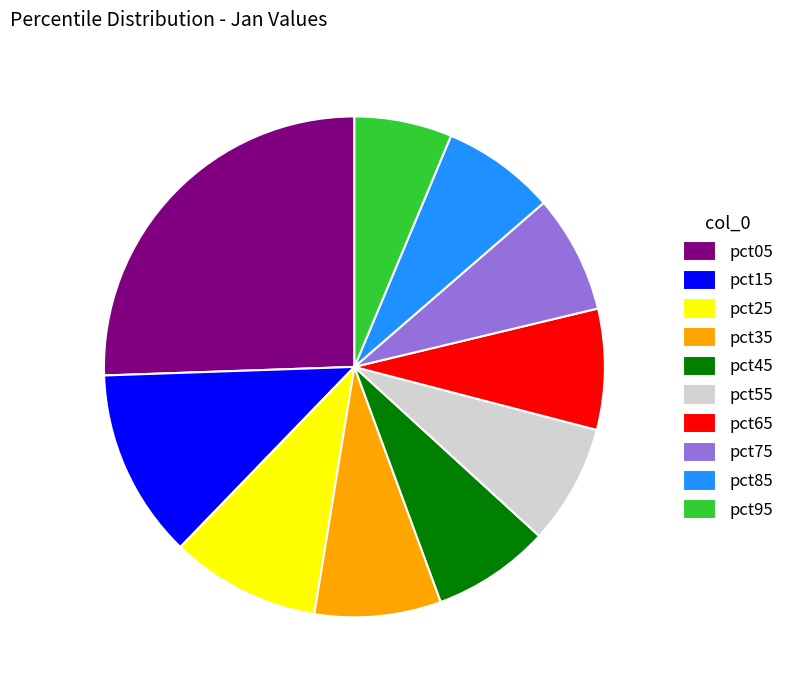

What is the ratio of the value at pct85 to the value at pct45?

1.0